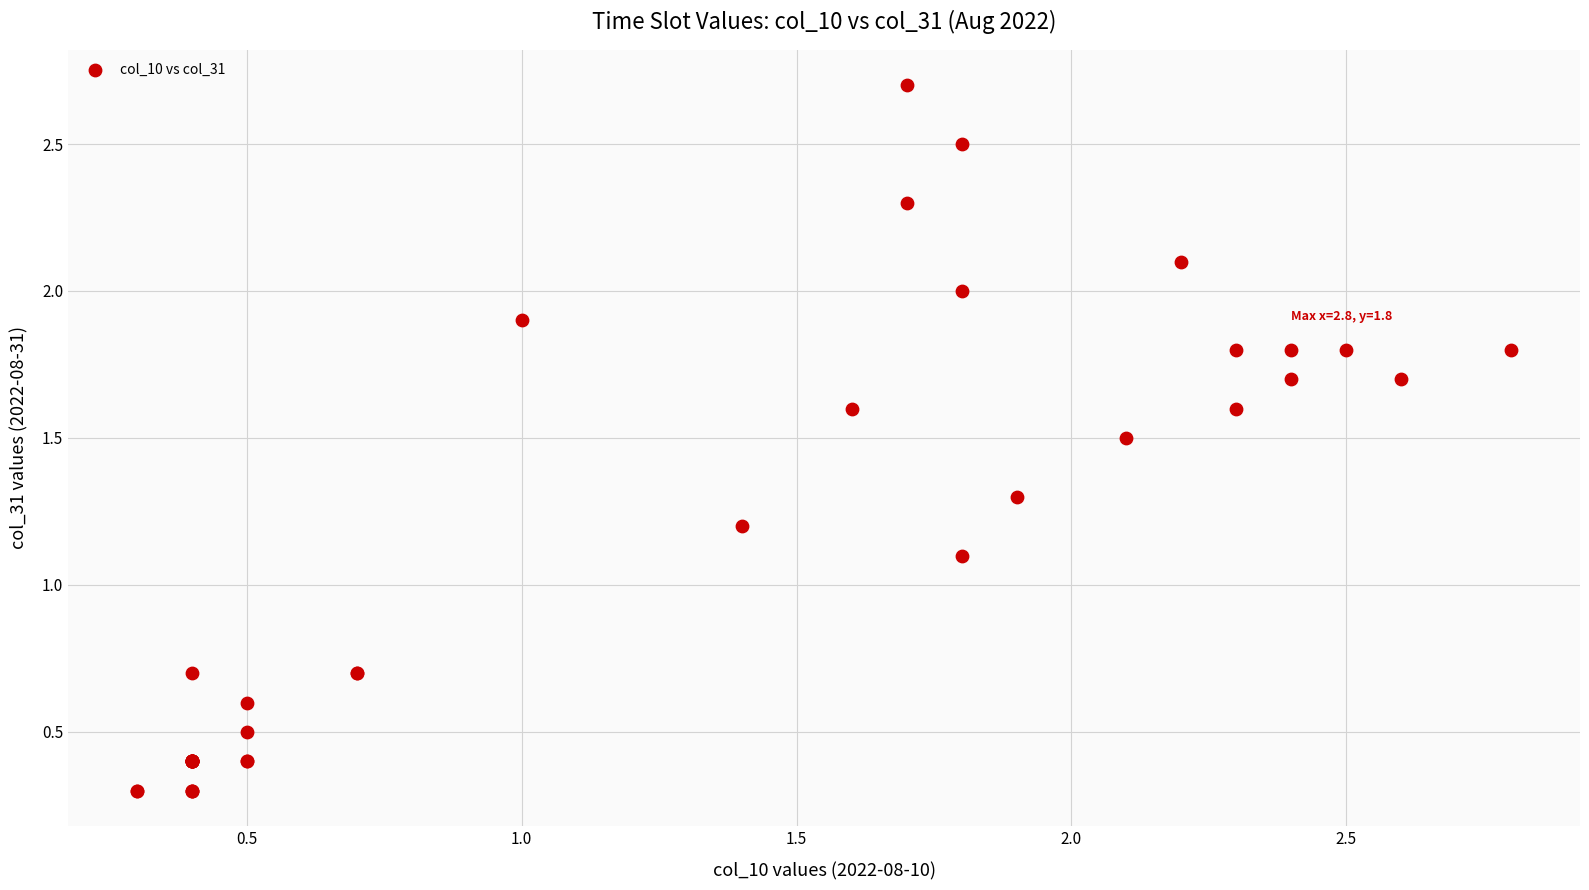

What Y value in the scatter plot is closest to 1?

1.1